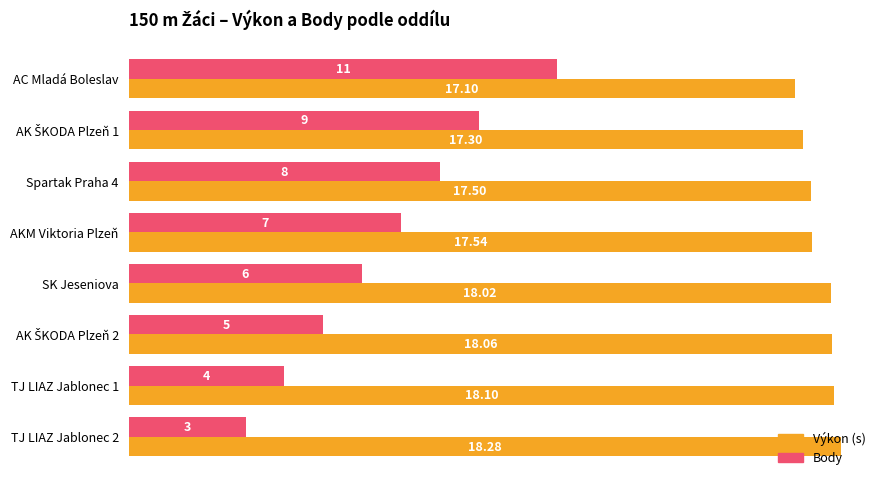

Rank the series at SK Jeseniova from highest to lowest value.

Výkon (s), Body